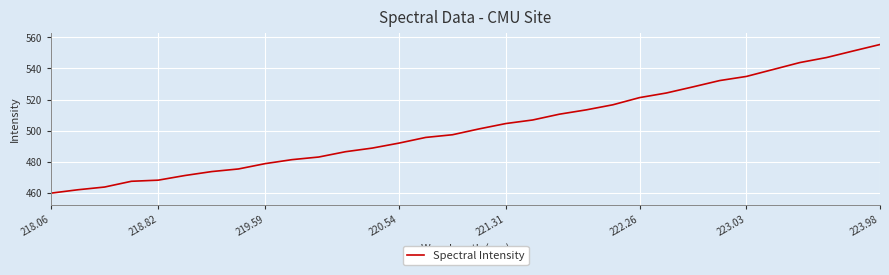

What is the sum of all values?

16074.0